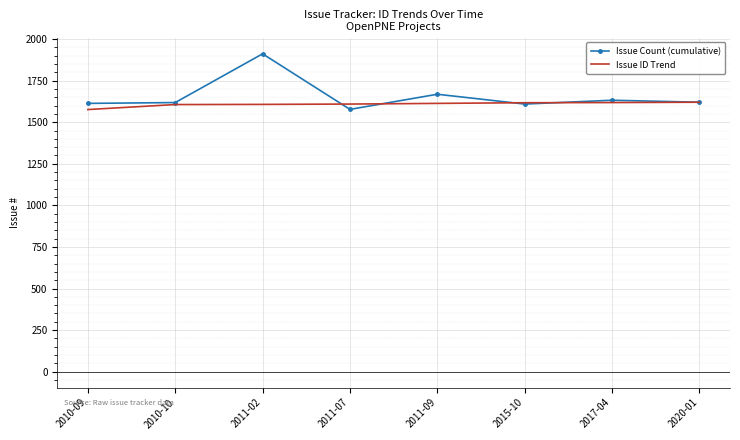

The value of Issue Count (cumulative) at 2020-01 is 1620. True or false?

True